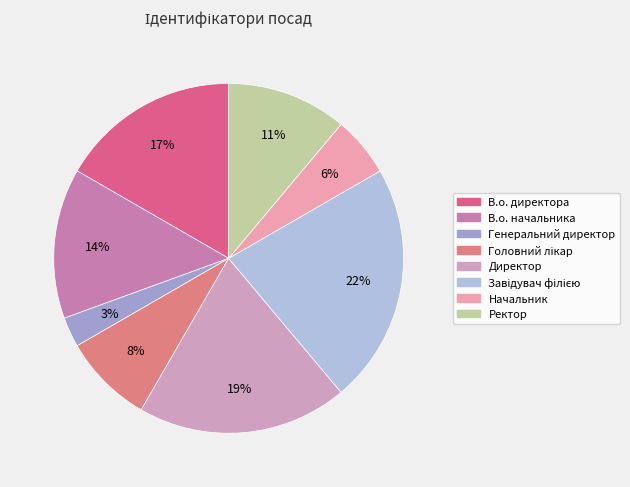

Approximately how many times larger is the value at В.о. начальника compared to В.о. директора?

0.8